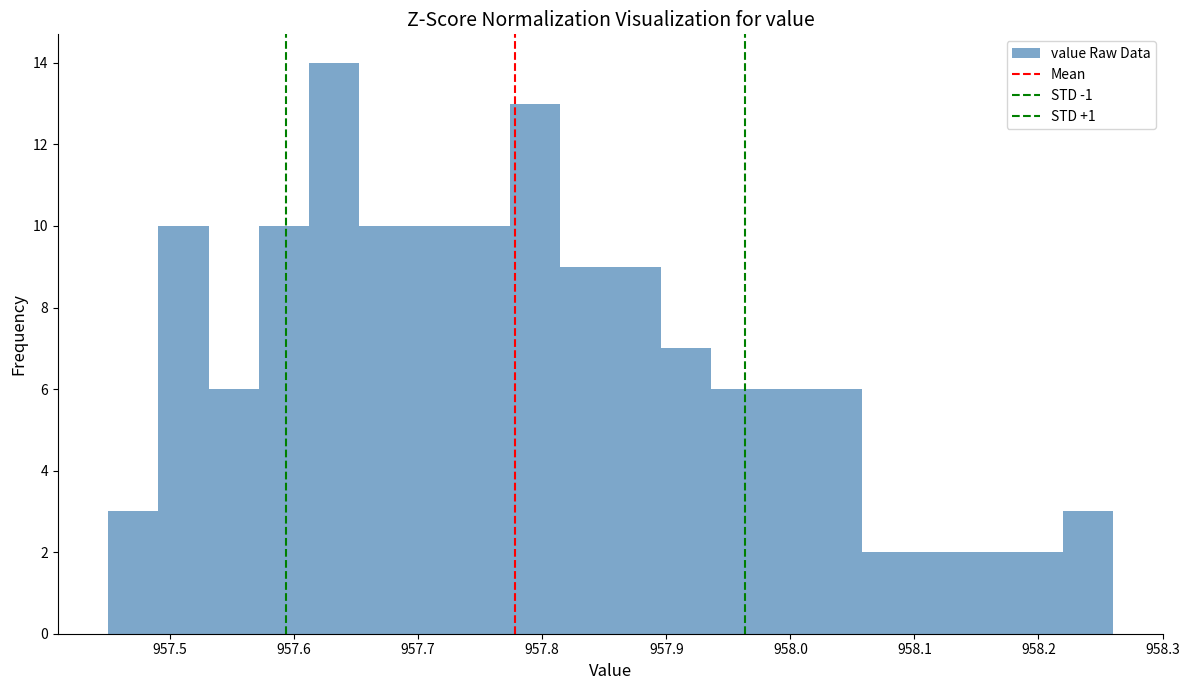

Over which range of the x-axis is the bar tallest?

957.61 to 957.65